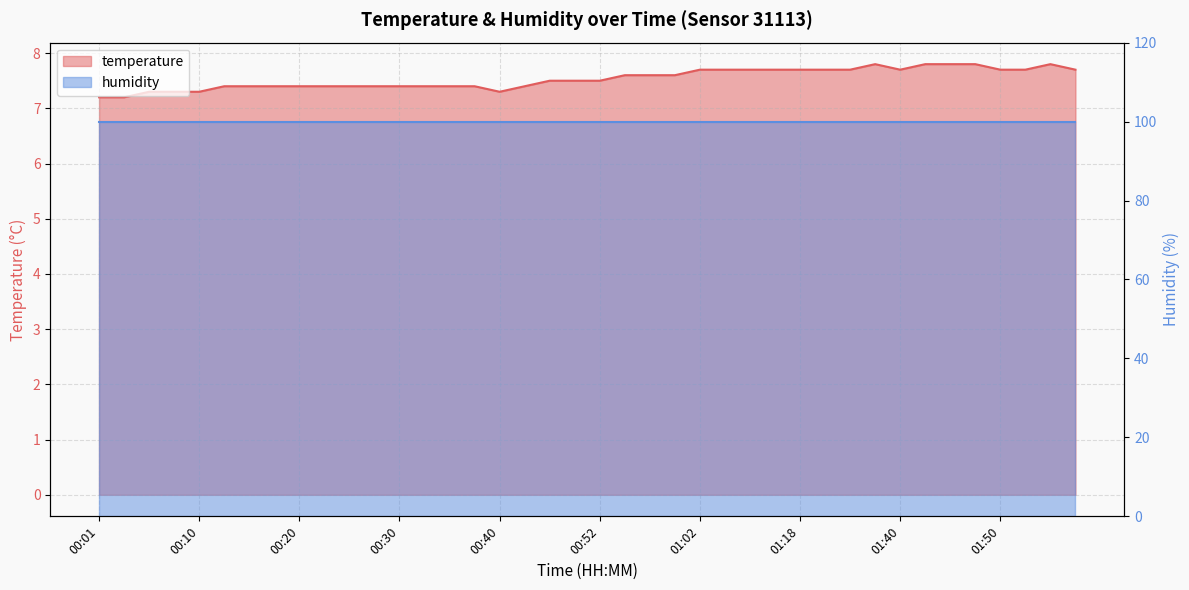

At which category does the chart reach its peak across all series?

01:37